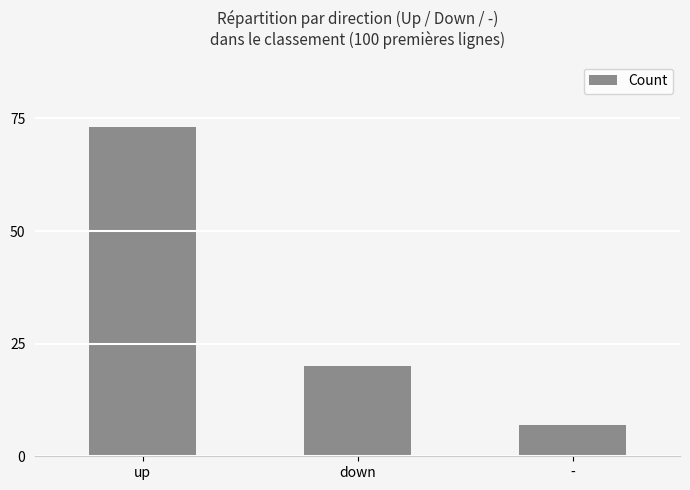

What is the difference between the maximum and minimum values?

66